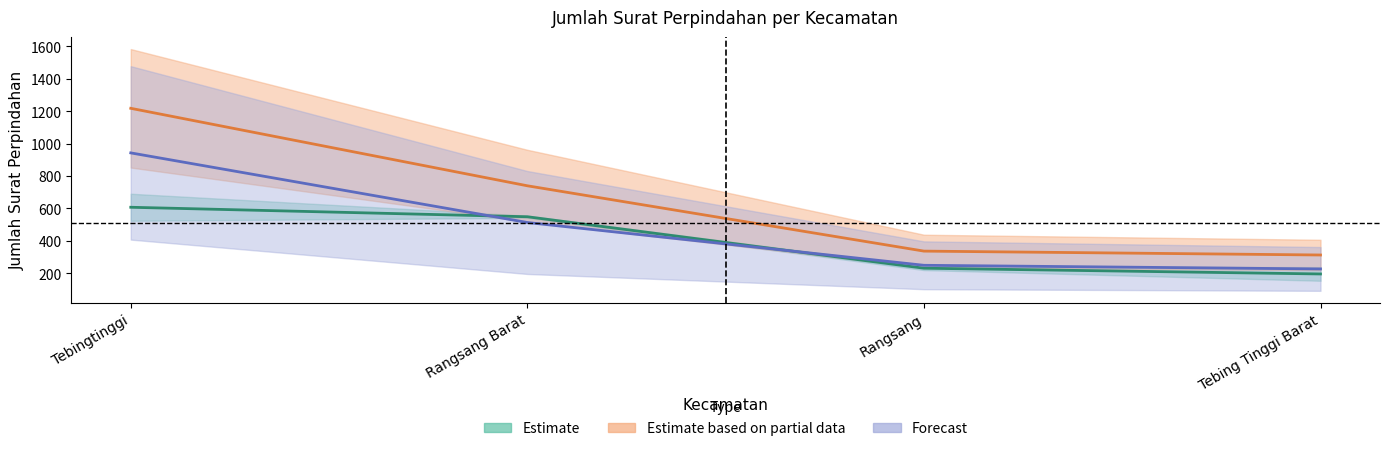

Is the value of Forecast at Rangsang Barat greater than the value of Estimate at Tebingtinggi?

No